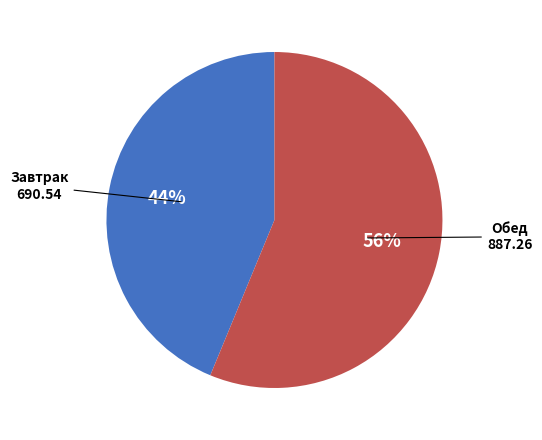

To the nearest percent, what is the average slice percentage?

50%